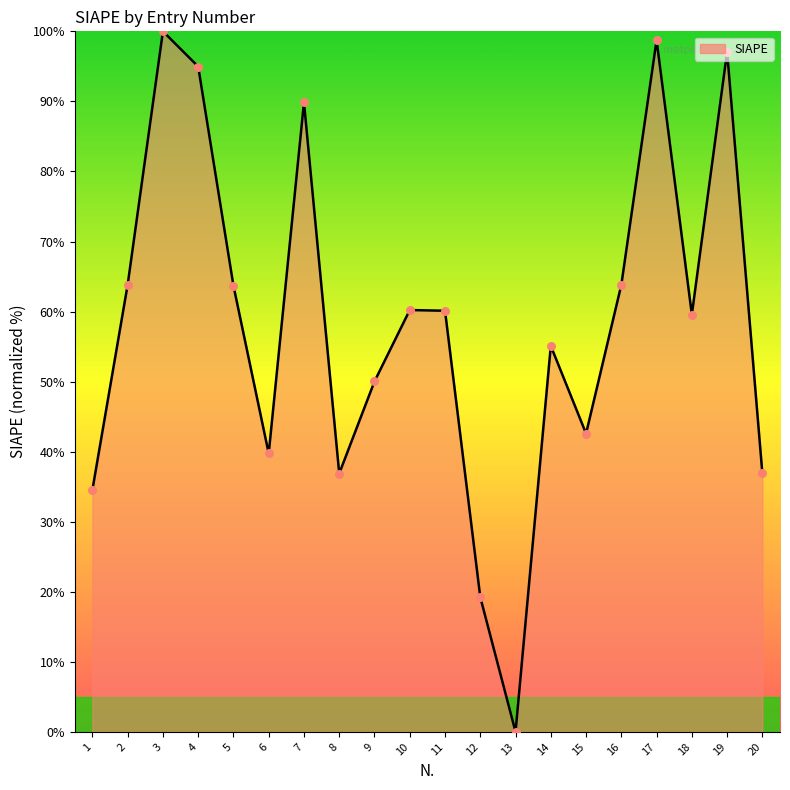

Between 9 and 16, which is larger?

16